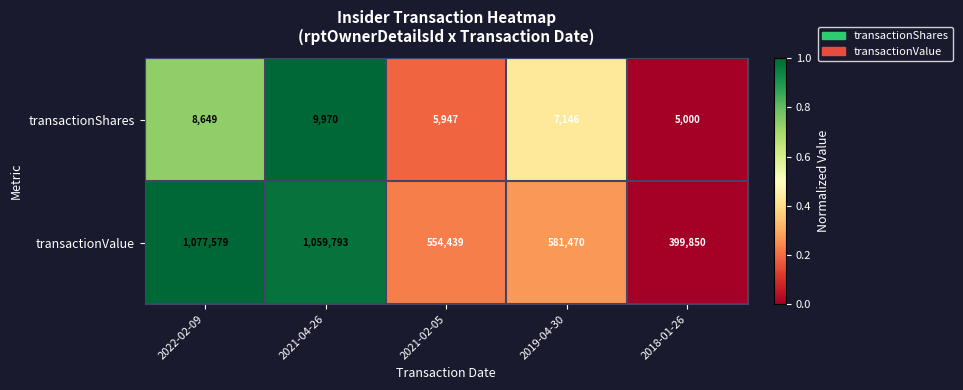

At 2022-02-09, list the series in order from largest to smallest.

transactionValue, transactionShares